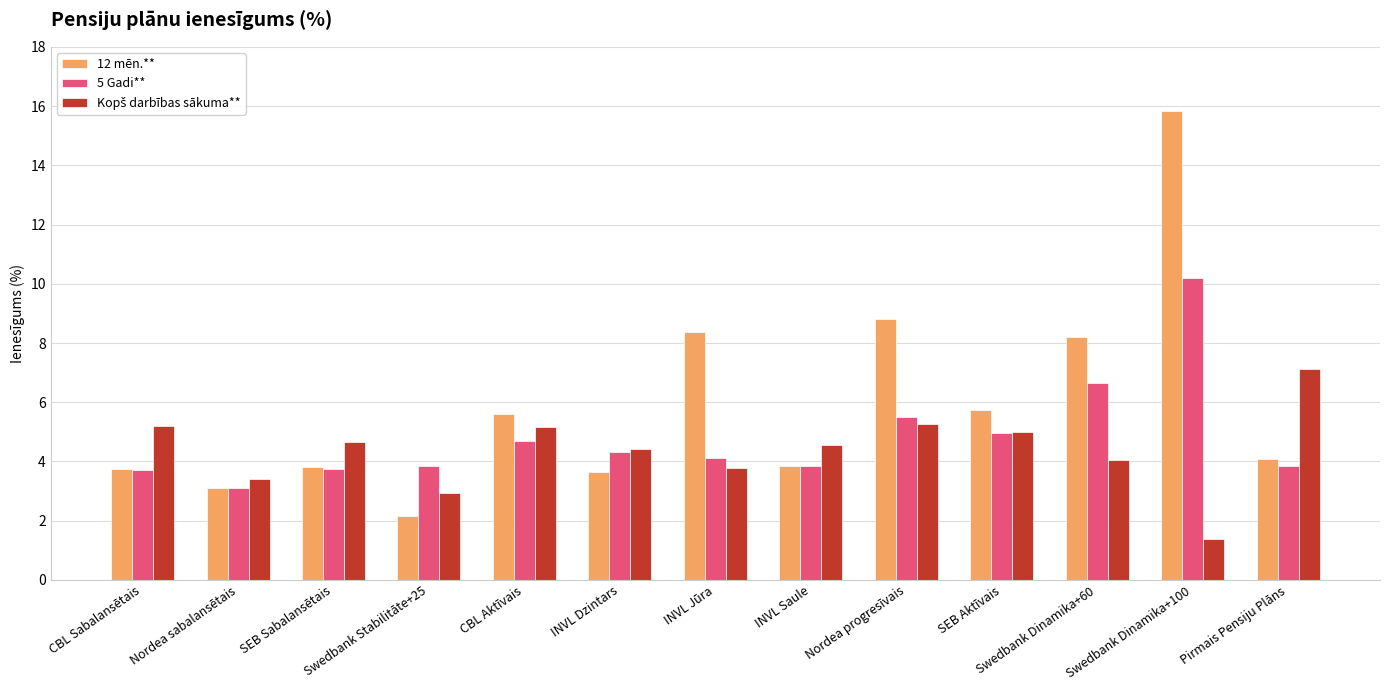

What is the difference between the maximum and minimum values in the 5 Gadi** series?

7.1